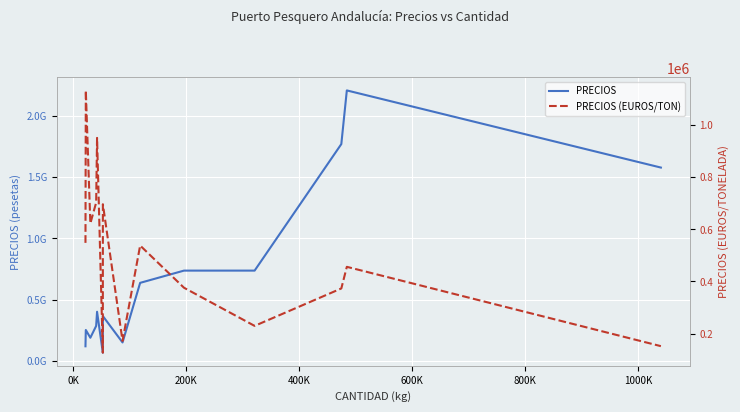

Which series has the widest spread of values?

PRECIOS